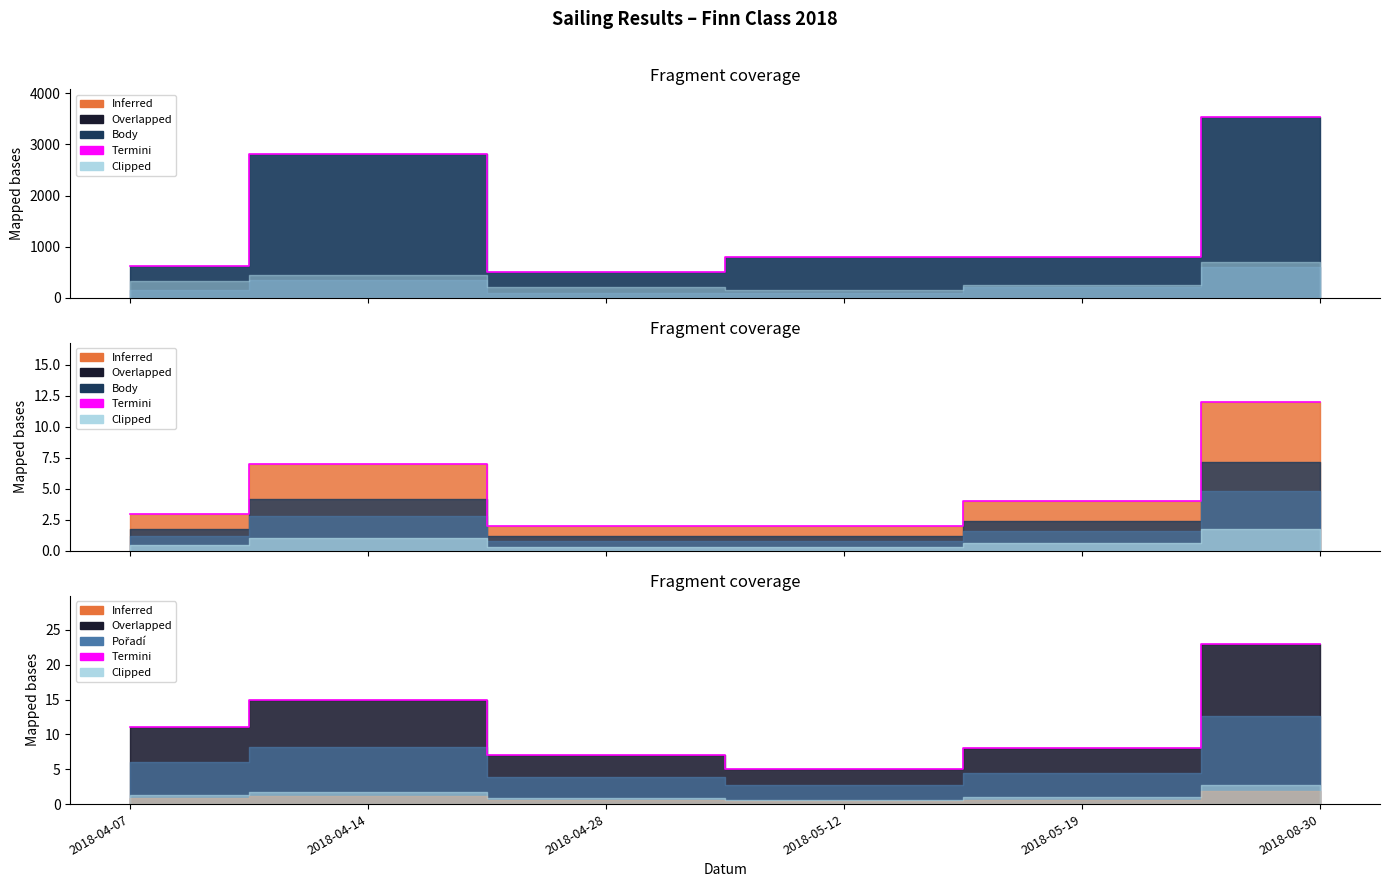

What is the sum of all values?

69